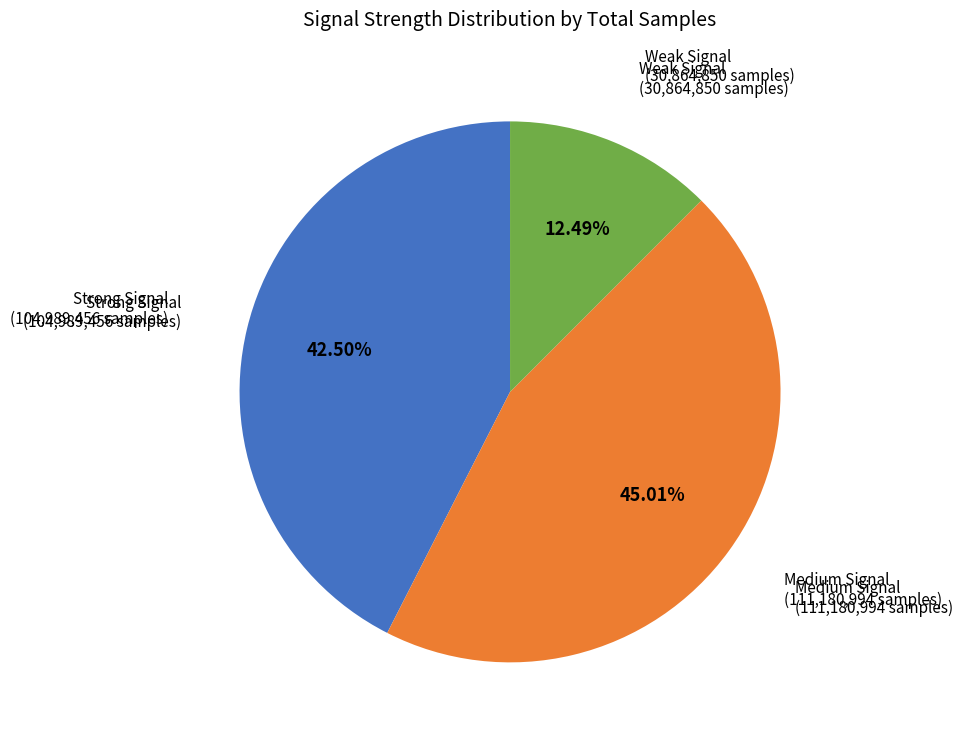

Does any single category account for the majority?

No